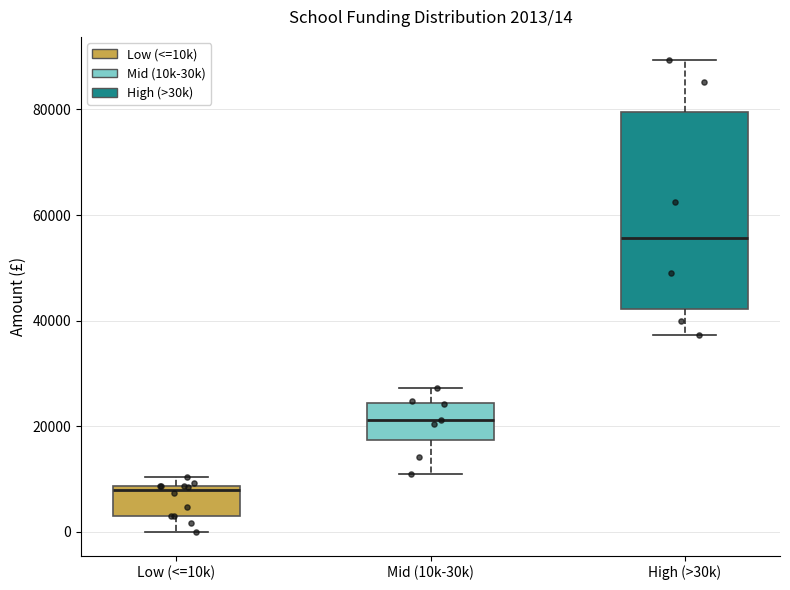

Which box's median line is the highest?

High (>30k)